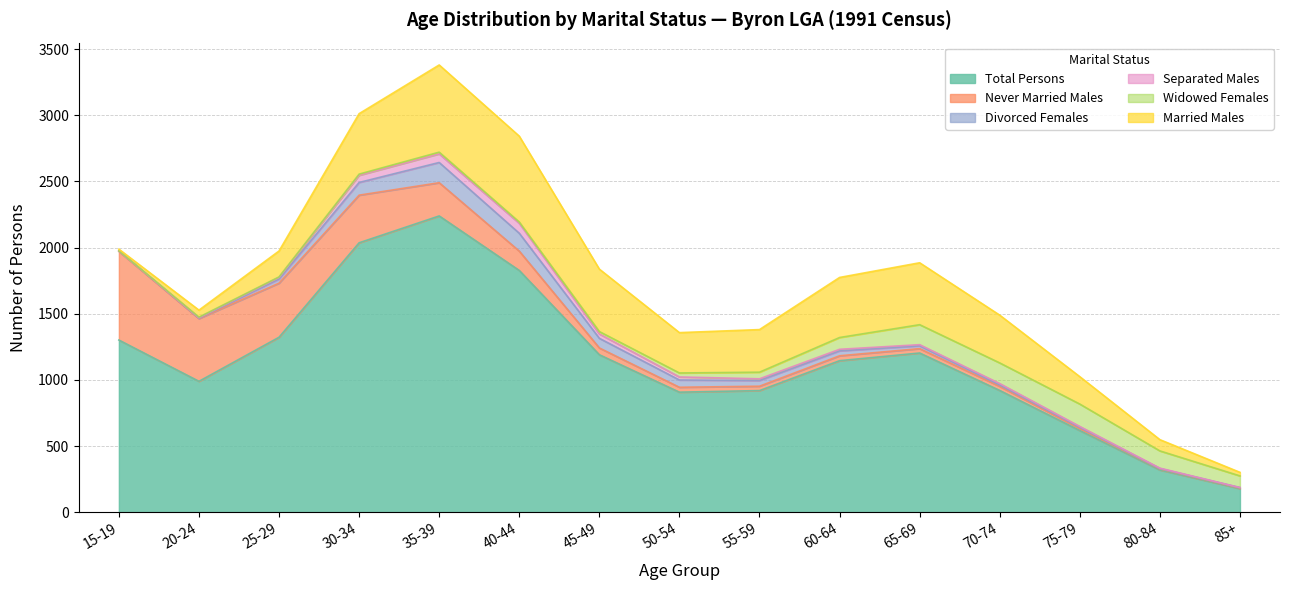

What is the difference between the maximum and minimum values in the Never Married Males series?

665